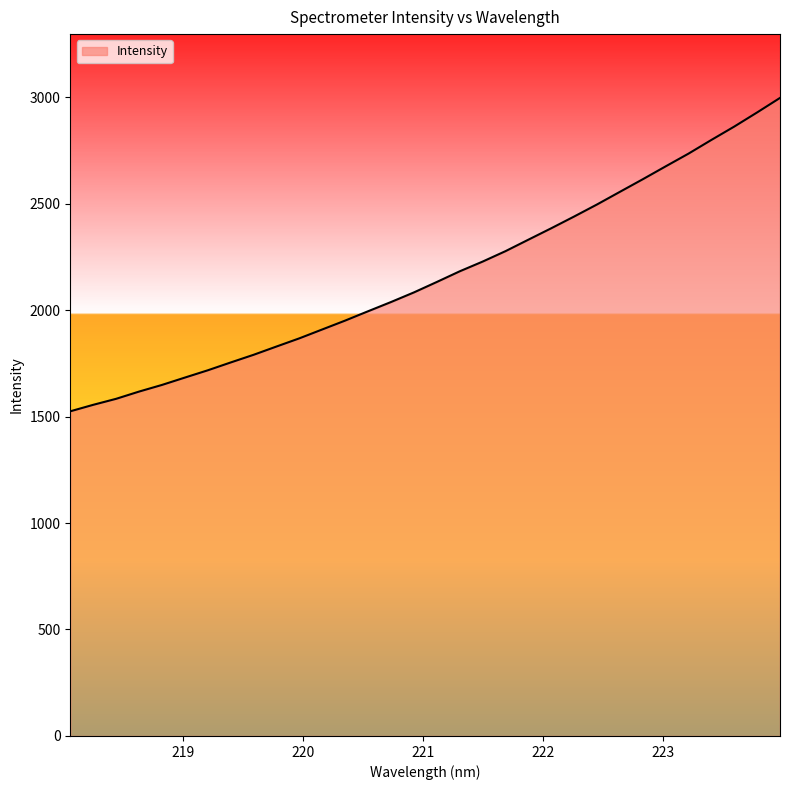

What is the greatest value displayed?

2996.1